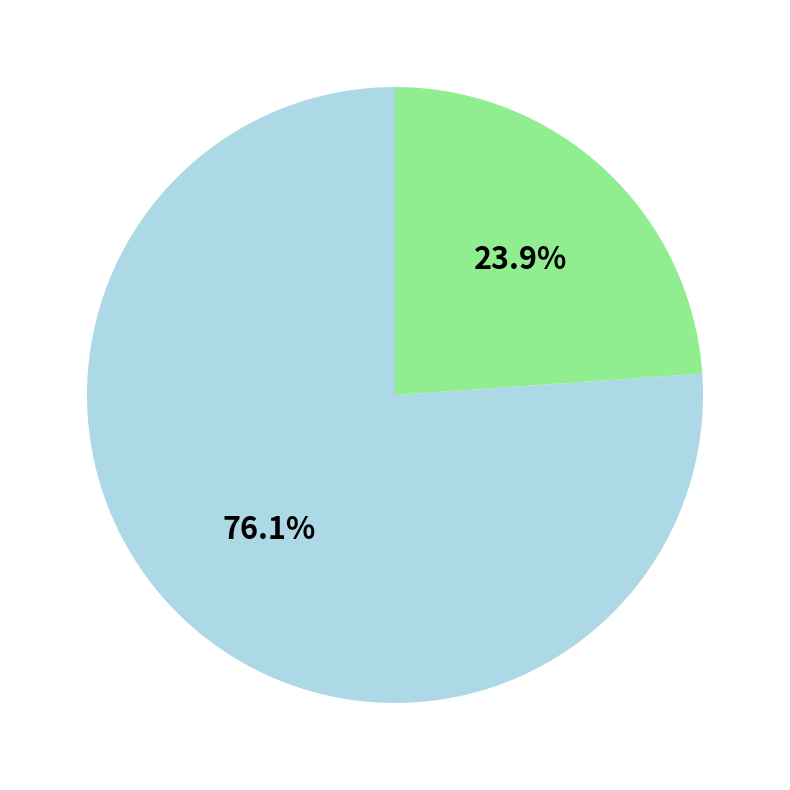

Is there any slice that represents more than half of the pie?

Yes